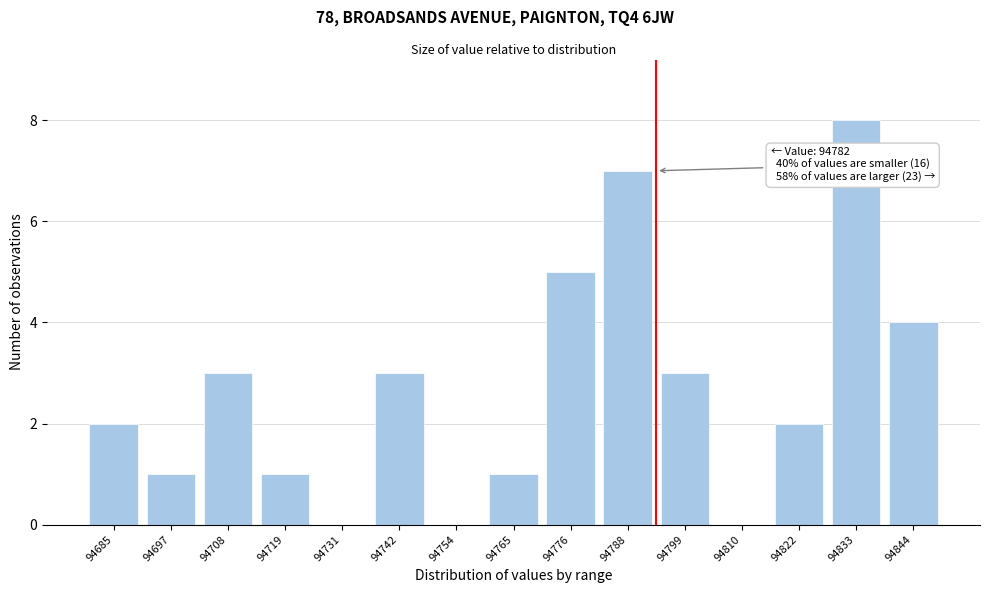

Reading left to right, transcribe all the data shown in this chart.

94685=2	94697=1	94708=3	94719=1	94731=0	94742=3	94754=0	94765=1	94776=5	94788=7	94799=3	94810=0	94822=2	94833=8	94844=4